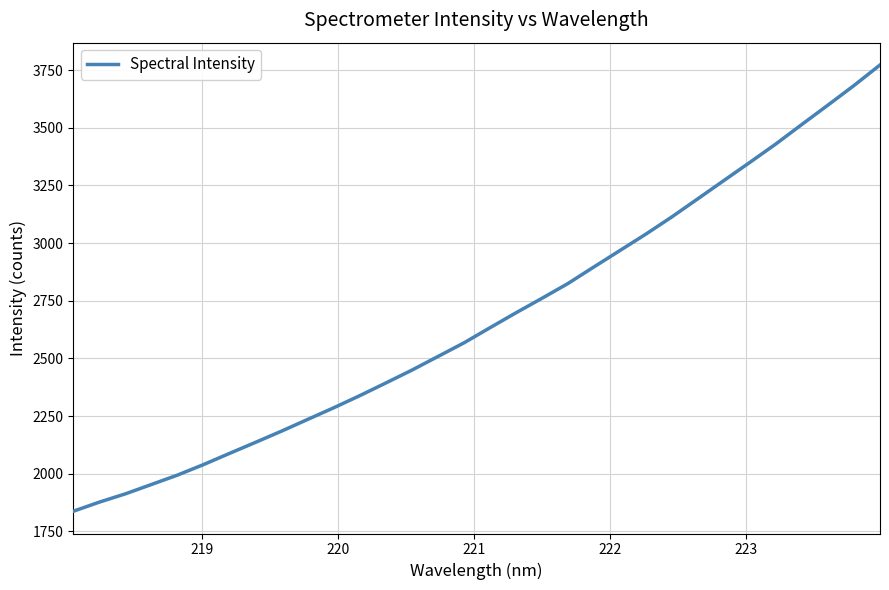

What is the greatest value displayed?

3772.0